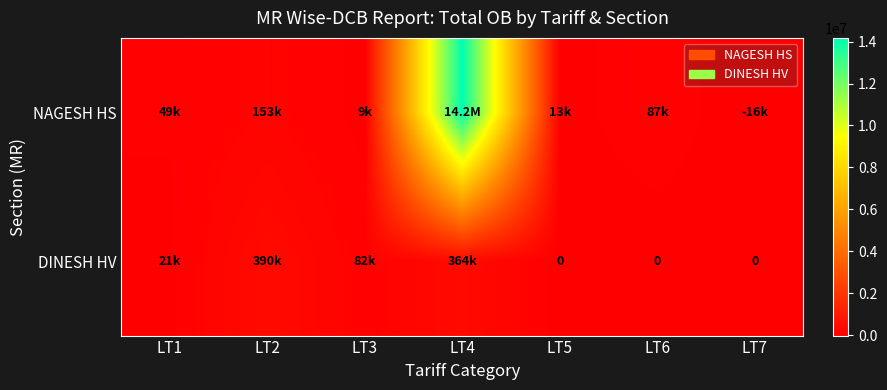

What is the difference between the second highest and second lowest values in the NAGESH HS series?

144953.1